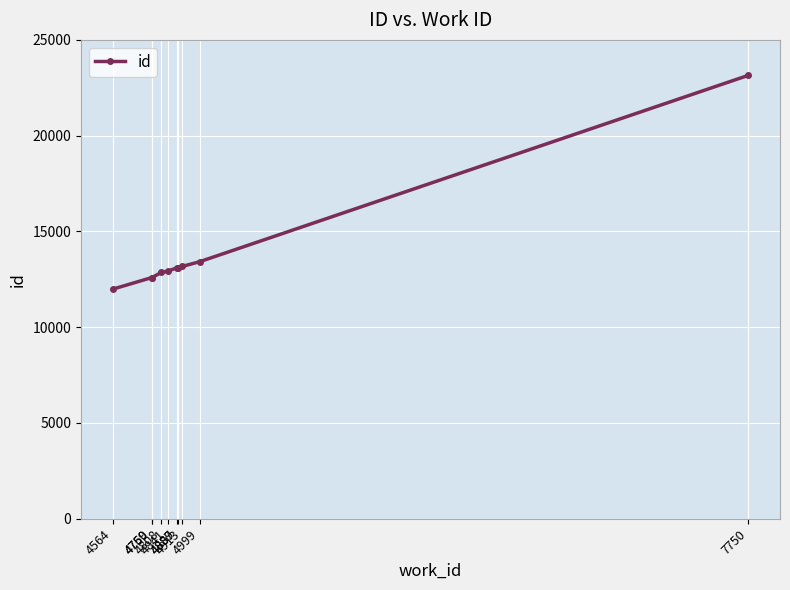

Is it true that the value at 7750 is 23147?

True